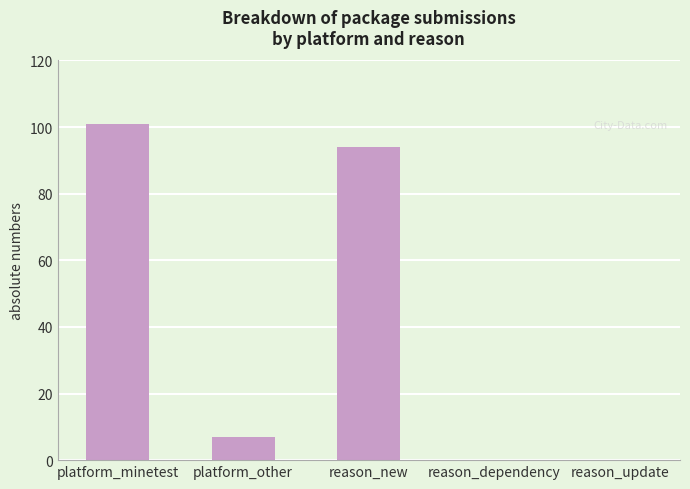

What is the average value?

40